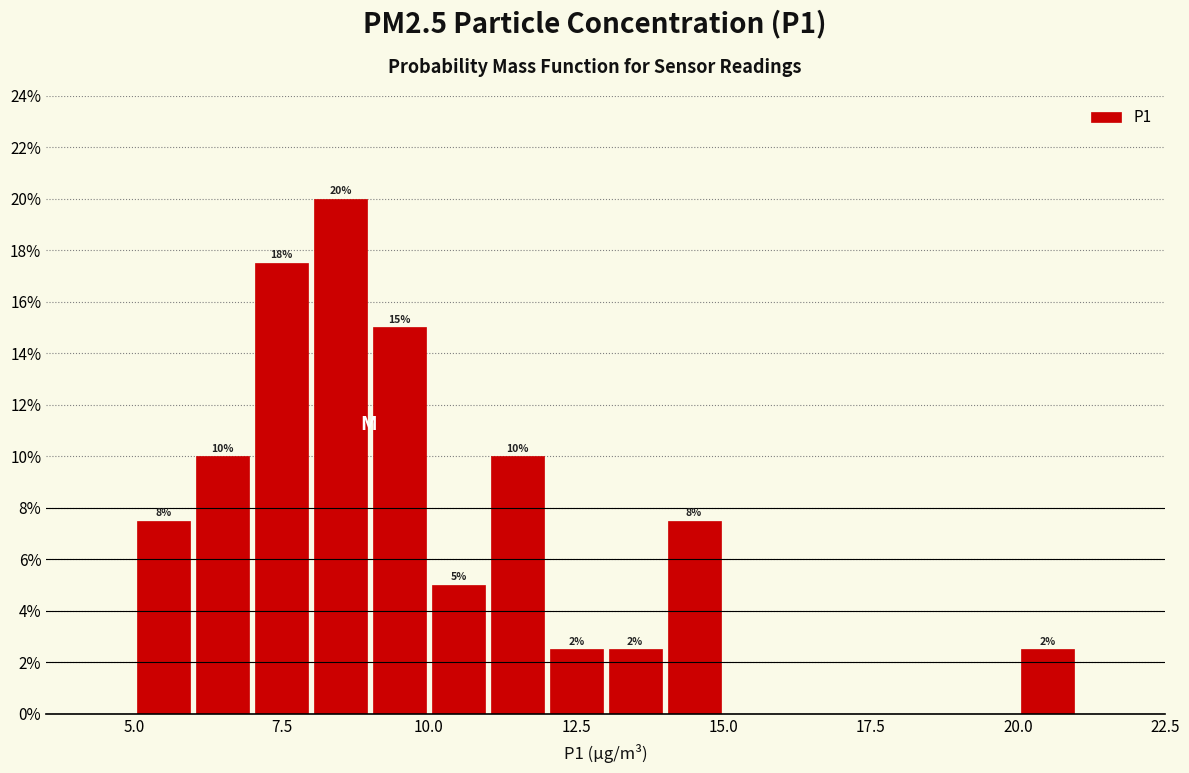

Around what value on the x-axis is the tallest bar? Give the approximate position of its centre, as read against the axis.

8.5